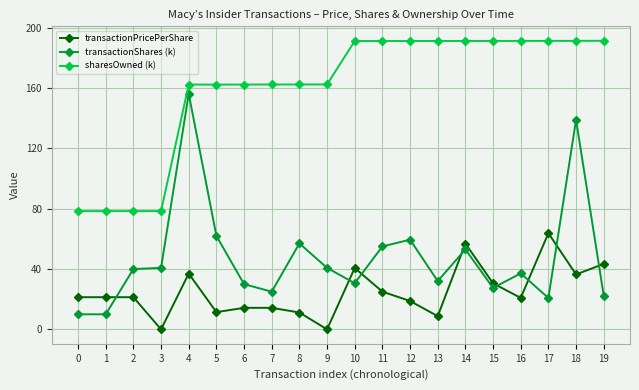

Which series has the largest total across all categories?

sharesOwned (k)